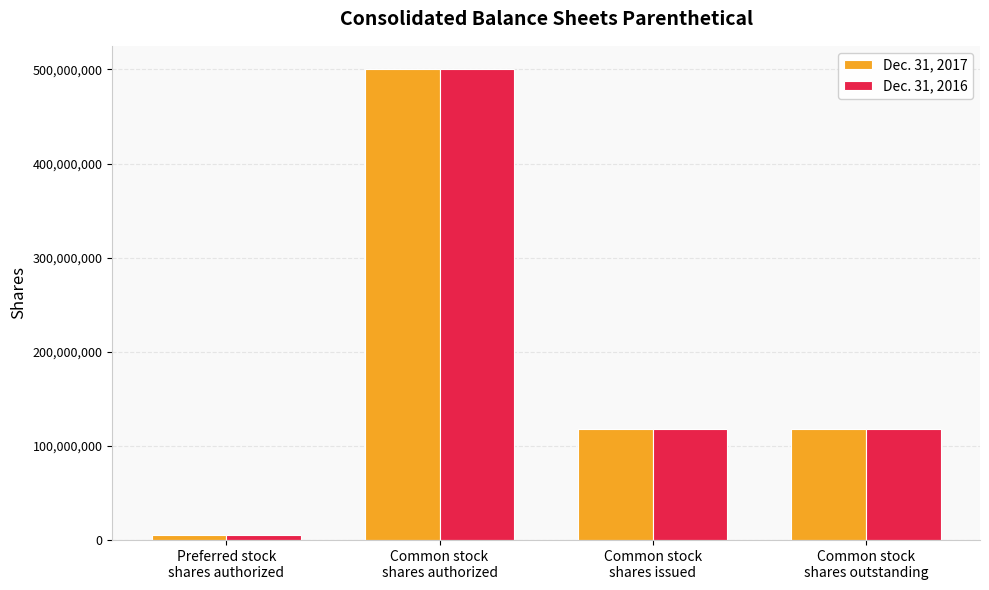

What is the average value of the Dec. 31, 2017 series?

185178812